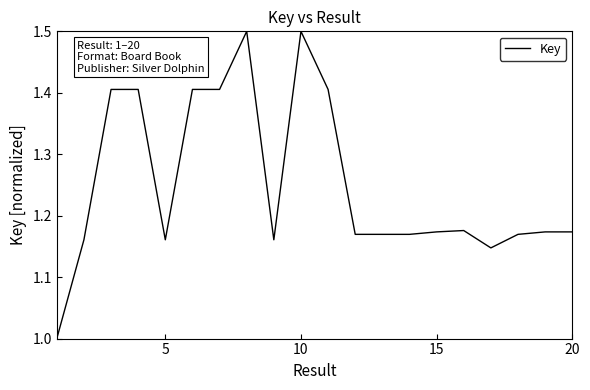

What is the difference between the second highest and second lowest values?

0.4